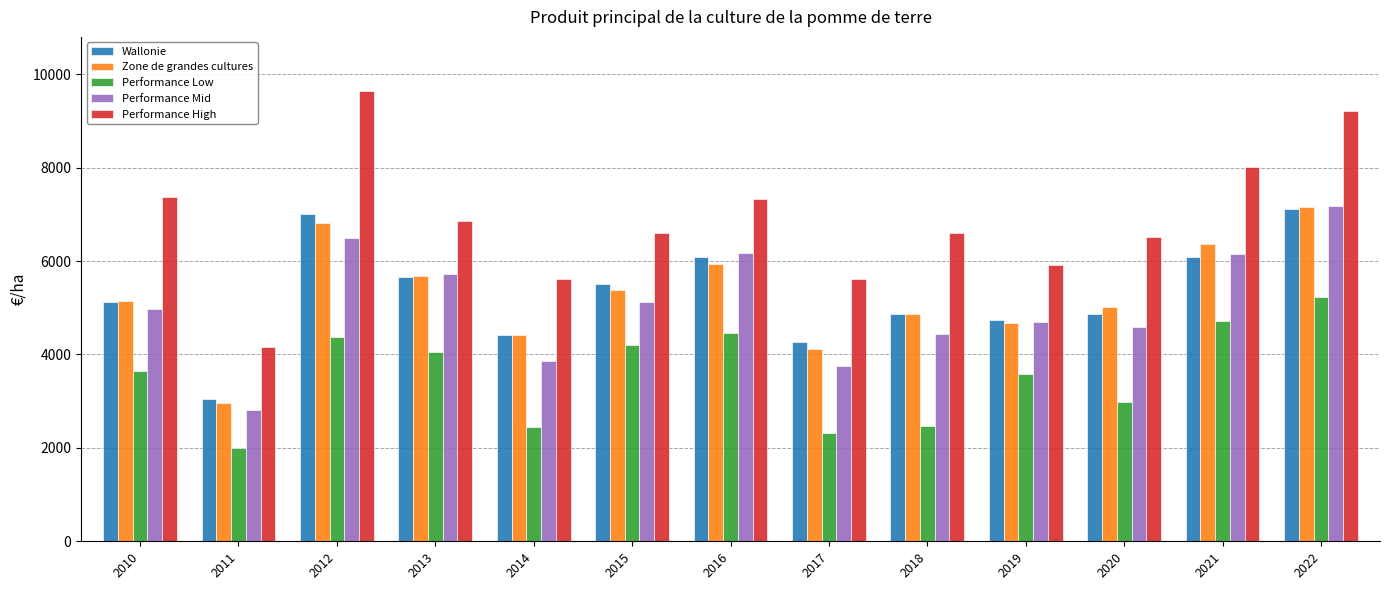

What is the difference between the highest and lowest values at 2020?

3520.3